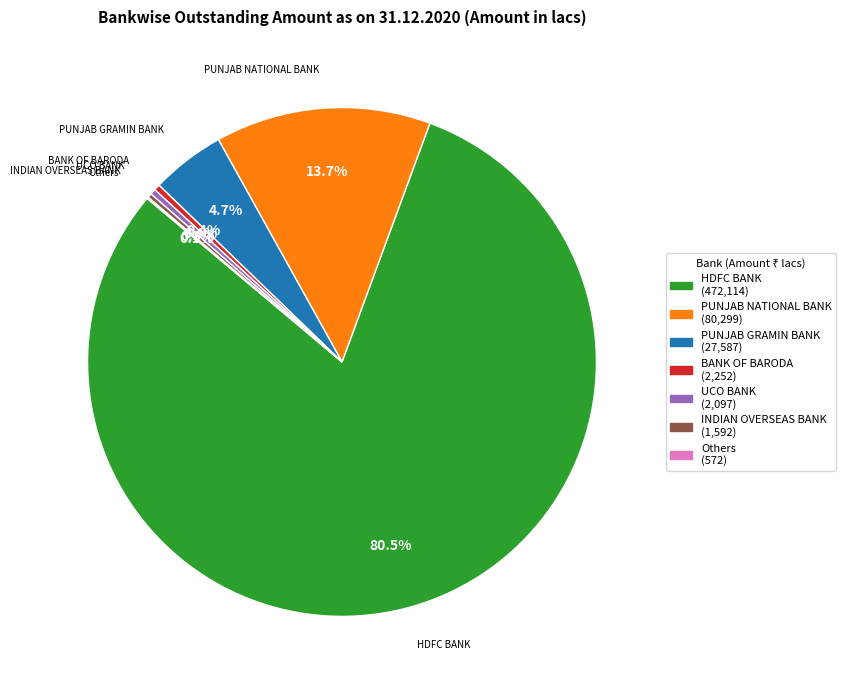

Is there any slice that represents more than half of the pie?

Yes